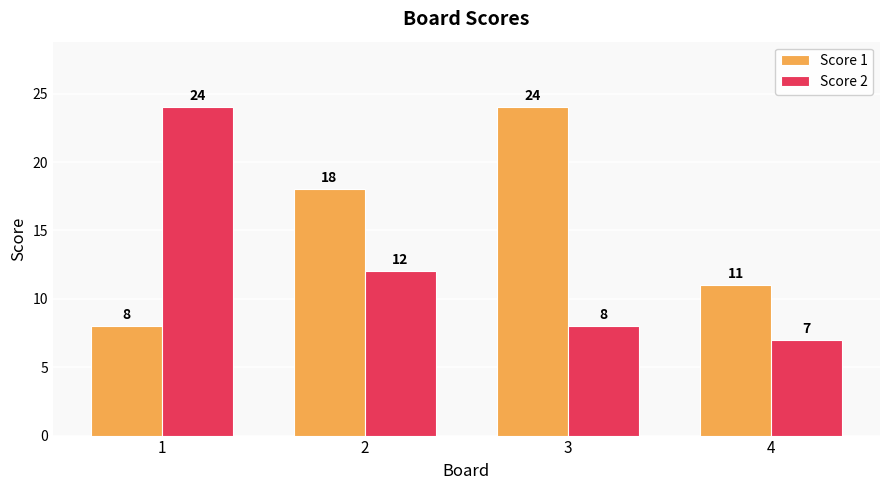

What is the average value of the Score 1 series?

15